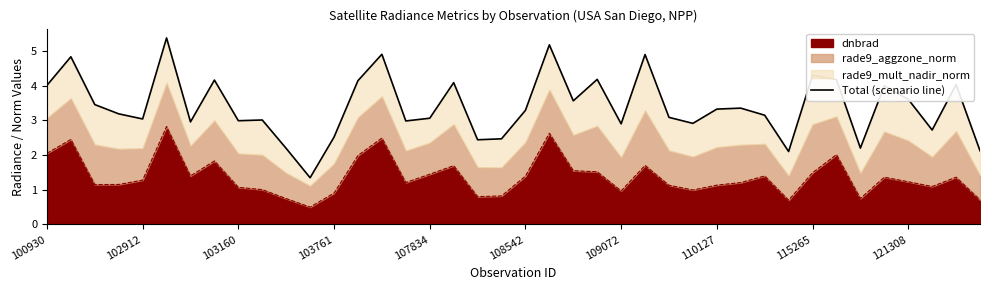

What is the maximum value for dnbrad?

2.8